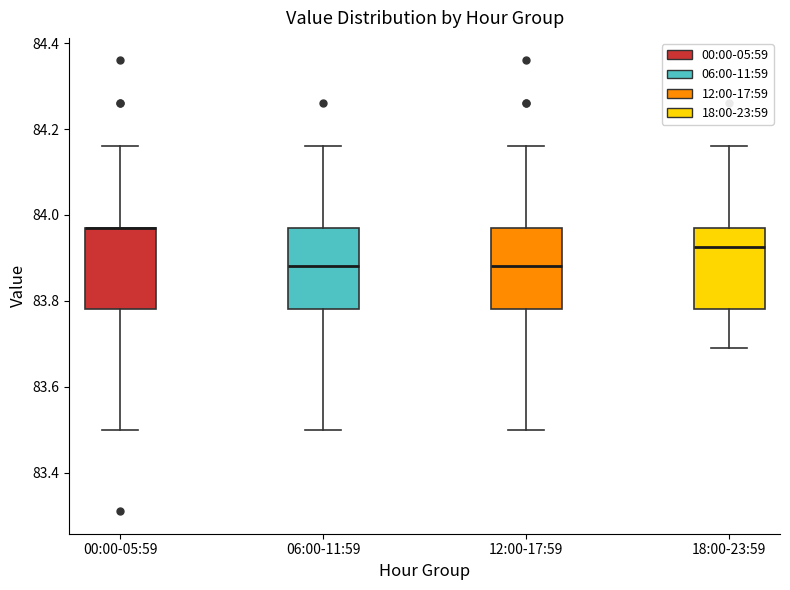

Reading left to right, transcribe this box plot: for each box, give where its median line is, the range the box spans, and where its two whiskers end, as read against the y-axis. The values are not printed on the chart, so give them approximately, as read against the axis.

00:00-05:59: median 83.98 (drawn on the box's upper edge), box 83.78 to 83.98, whiskers 83.50 to 84.16
06:00-11:59: median 83.88, box 83.78 to 83.98, whiskers 83.50 to 84.16
12:00-17:59: median 83.88, box 83.78 to 83.98, whiskers 83.50 to 84.16
18:00-23:59: median 83.92, box 83.78 to 83.98, whiskers 83.70 to 84.16